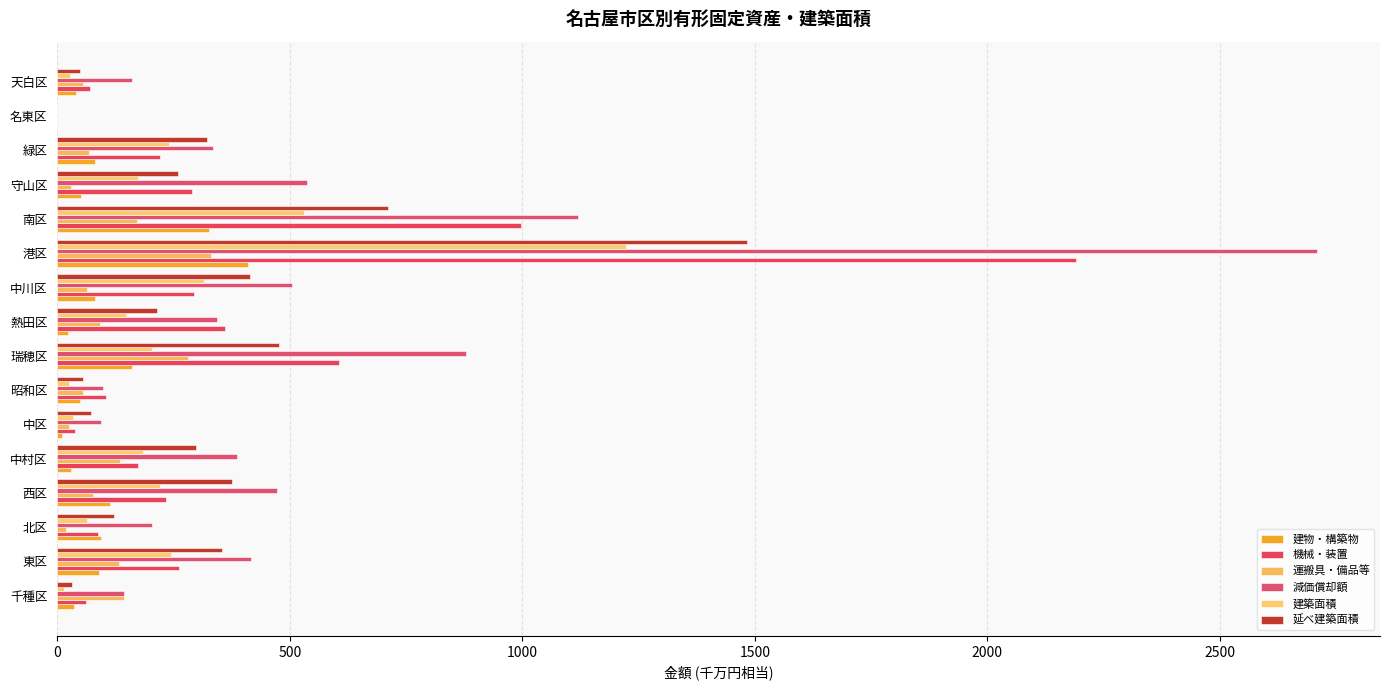

What is the difference between the maximum and minimum values in the 延べ建築面積 series?

1483.9